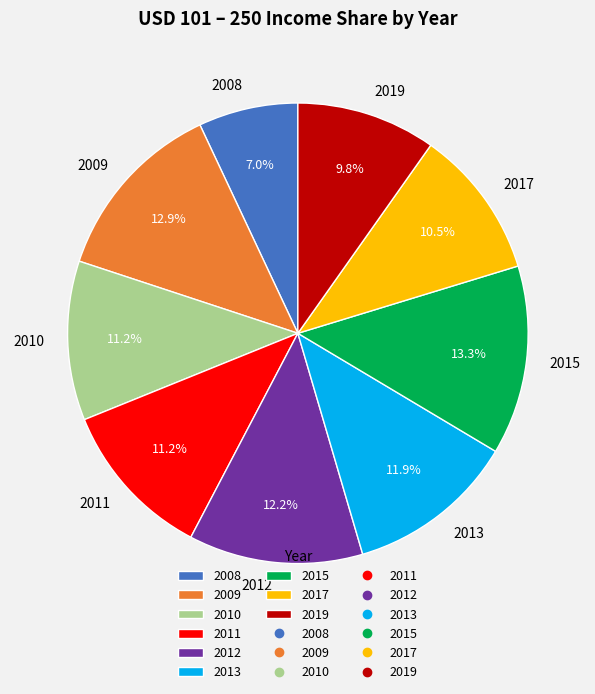

To the nearest percent, what is the combined percentage of 2008 and 2015?

20%